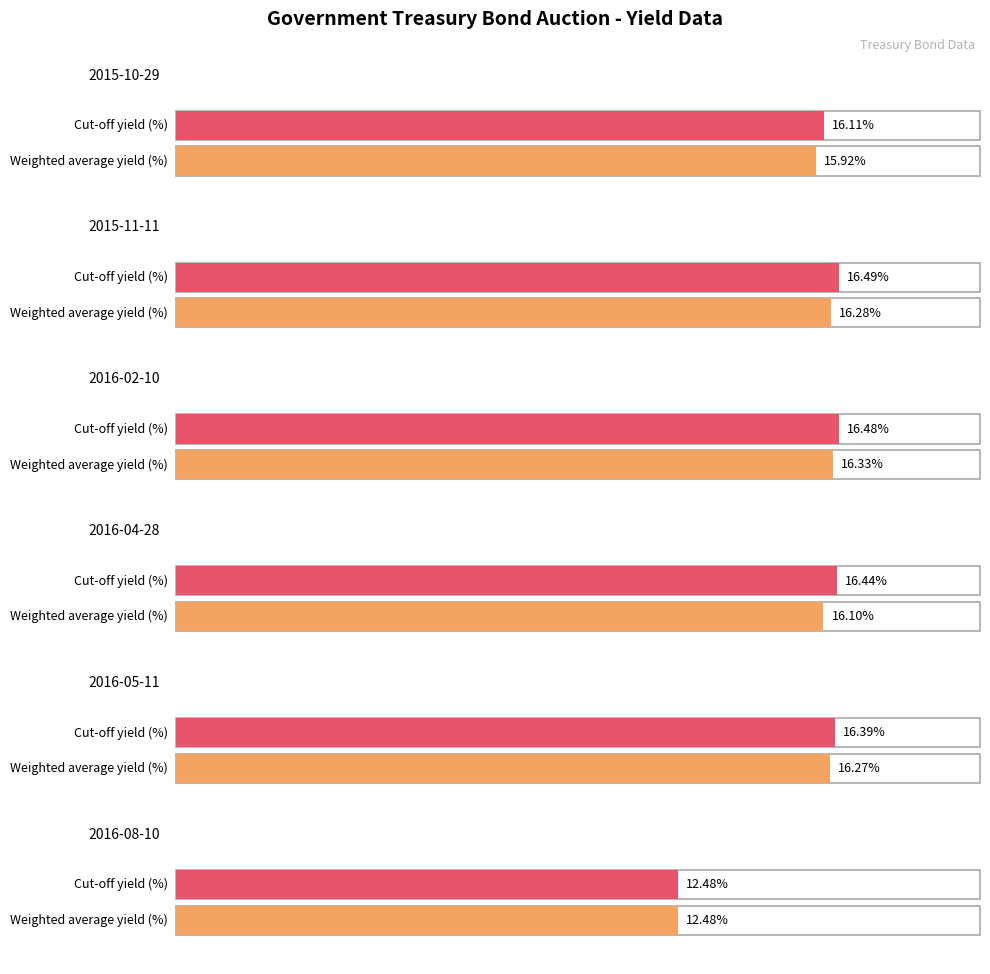

What position from the left is 2015-10-29?

1